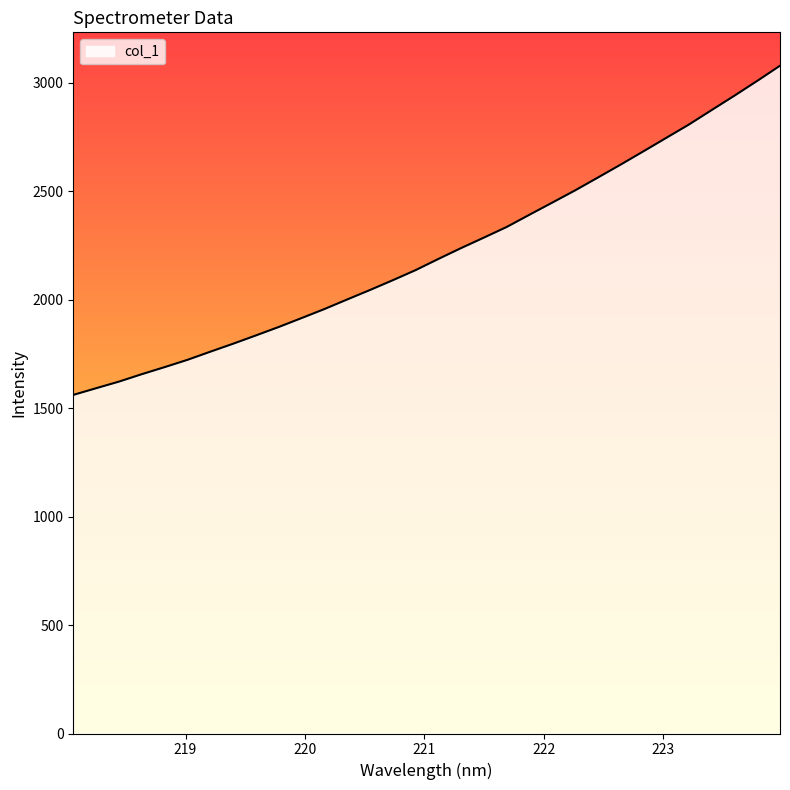

What is the greatest value displayed?

3079.6